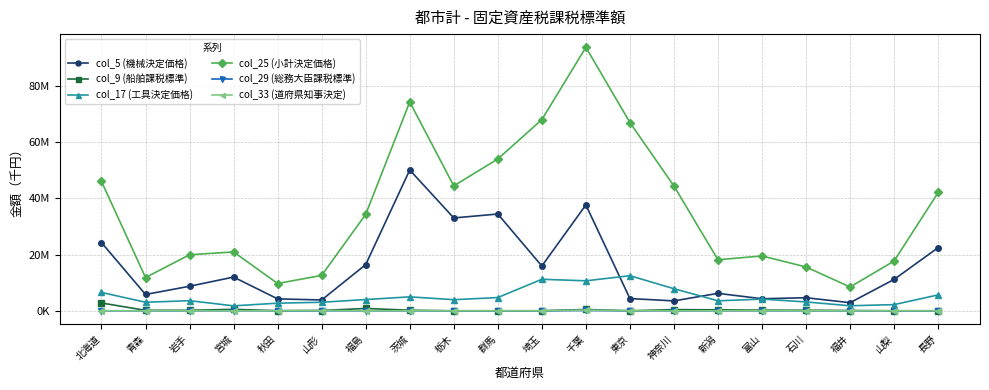

What position from the left is 青森?

2